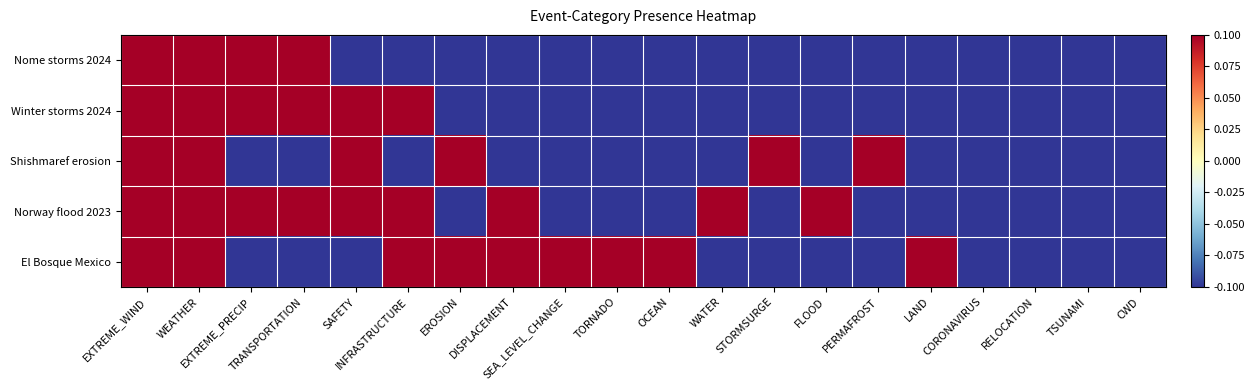

What is the total value across all series at CORONAVIRUS?

-0.5